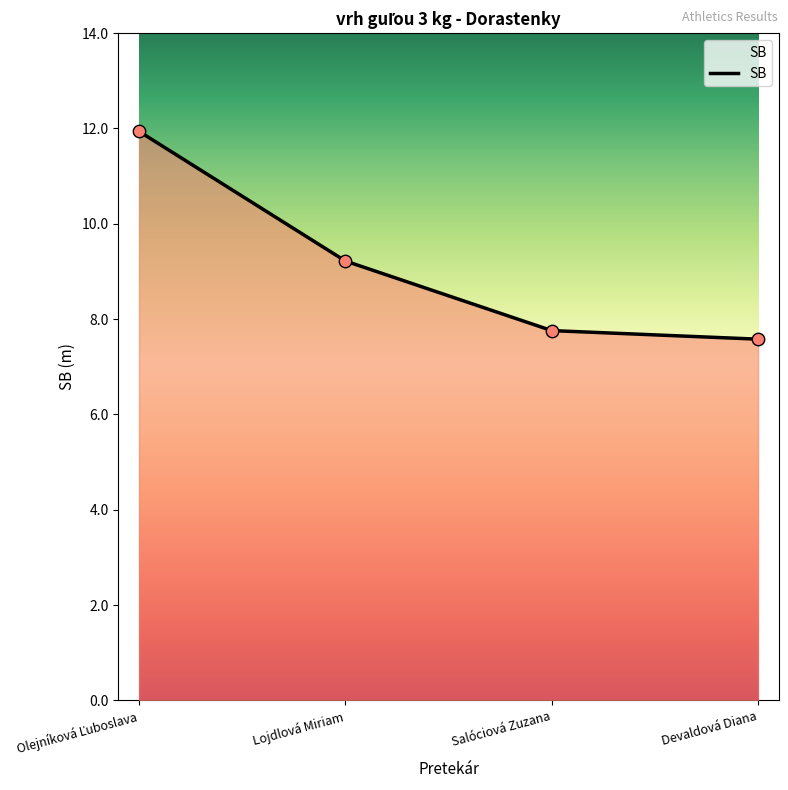

Which has a higher value, Lojdlová Miriam or Devaldová Diana?

Lojdlová Miriam